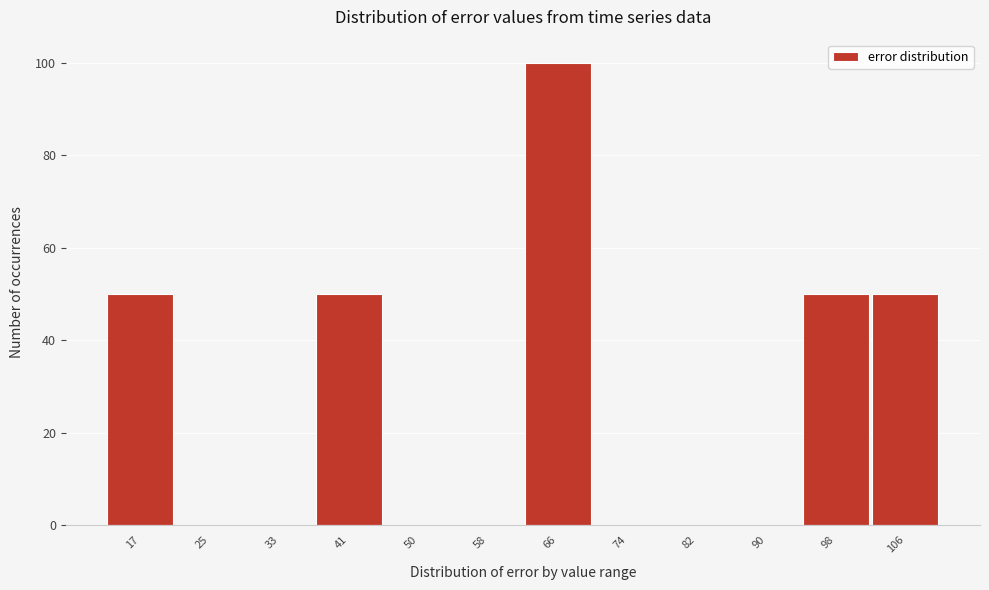

Reading left to right, transcribe all the data shown in this chart.

17=50	25=0	33=0	41=50	50=0	58=0	66=100	74=0	82=0	90=0	98=50	106=50